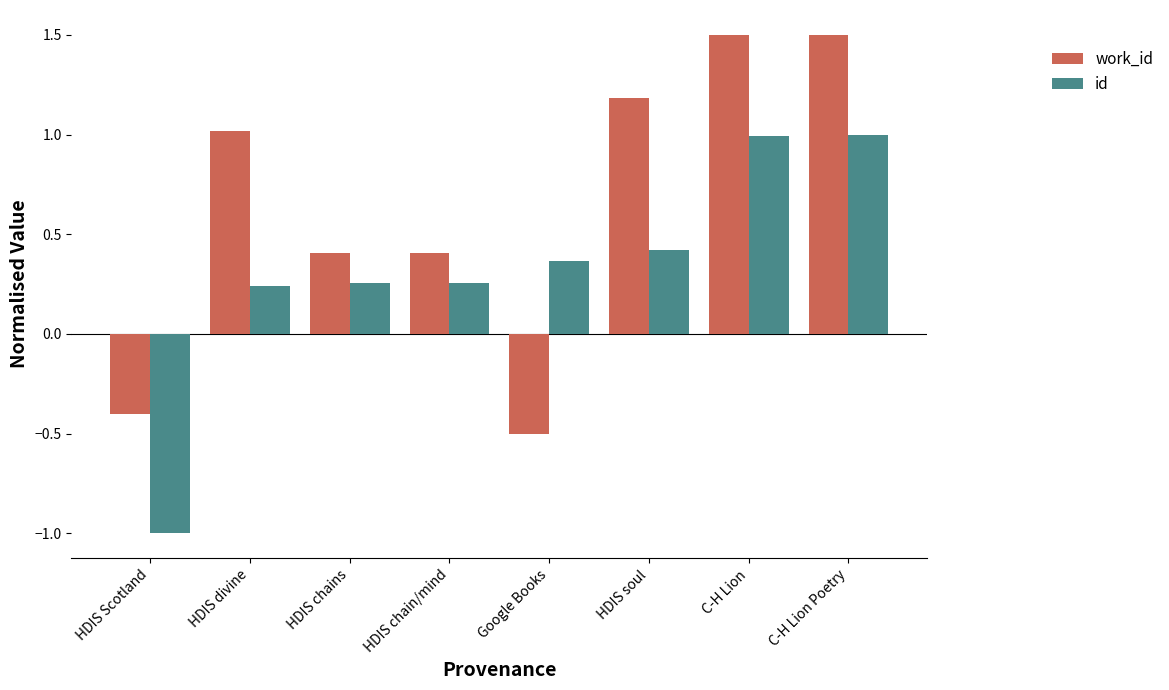

The id series shows 0.1 at HDIS divine. True or false?

False